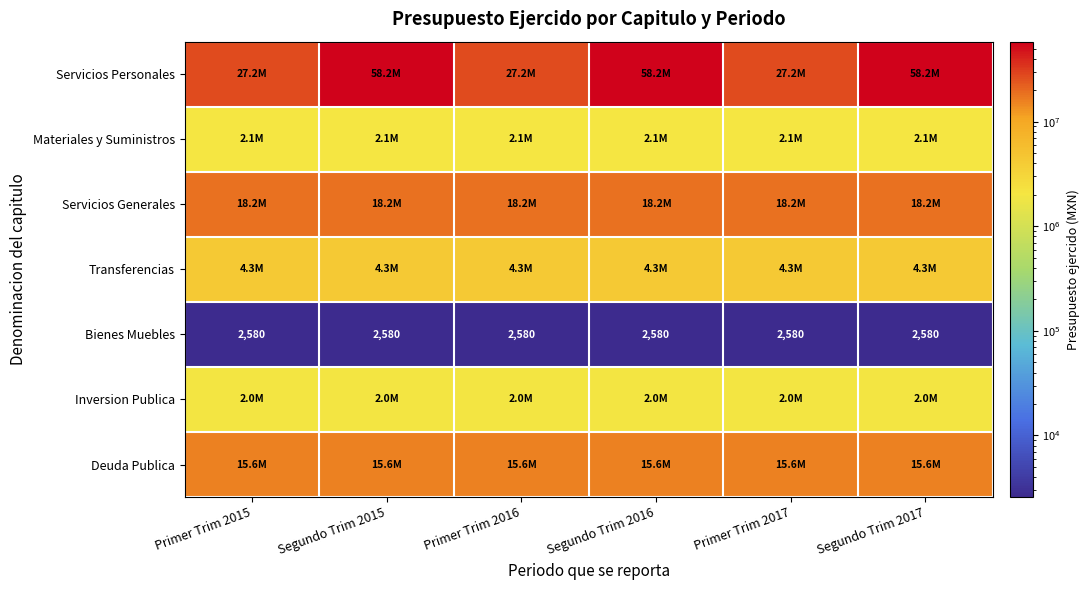

What is the average value of the Bienes Muebles series?

2580.0